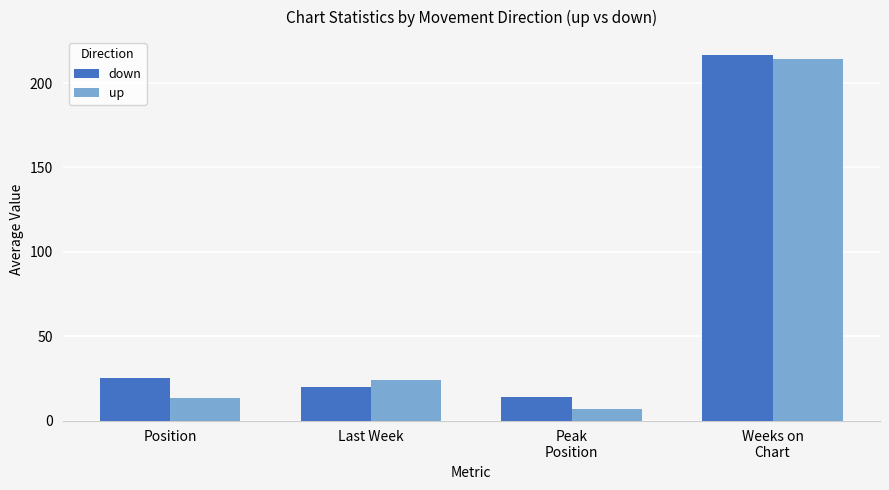

How many groups of bars are there?

4